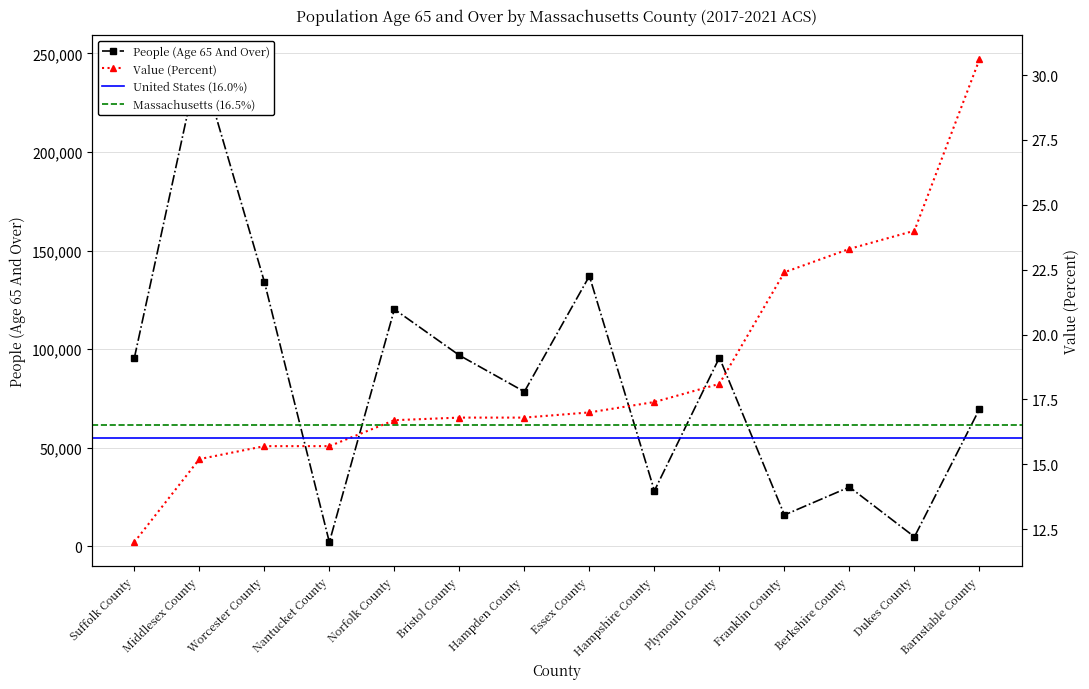

Reading left to right, what are all the values shown in this chart?

People (Age 65 And Over): 95496.0	246914.0	134211.0	2162.0	120246.0	96896.0	78470.0	137091.0	28216.0	95741.0	15950.0	30117.0	4870.0	69651.0
Value (Percent): 12.0	15.2	15.7	15.7	16.7	16.8	16.8	17.0	17.4	18.1	22.4	23.3	24.0	30.6